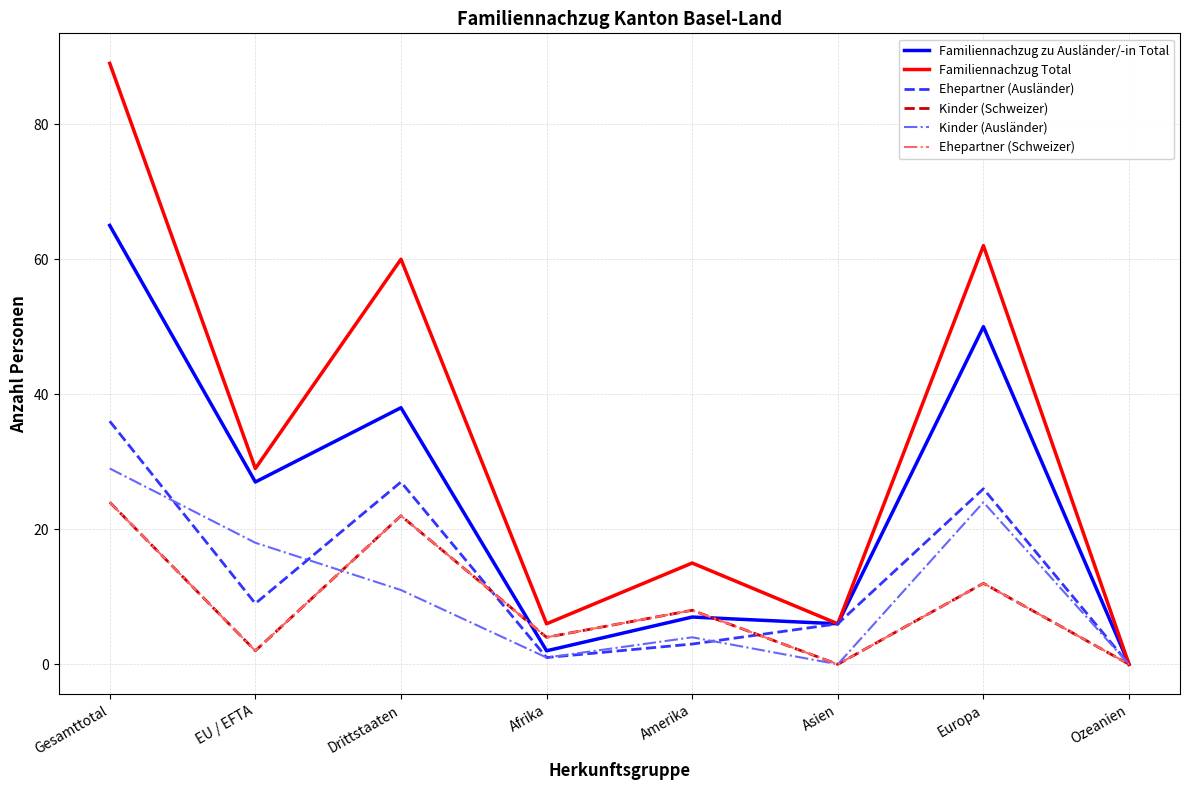

Between which two adjacent categories do Kinder (Schweizer) and Familiennachzug zu Ausländer/-in Total first intersect?

Drittstaaten and Afrika